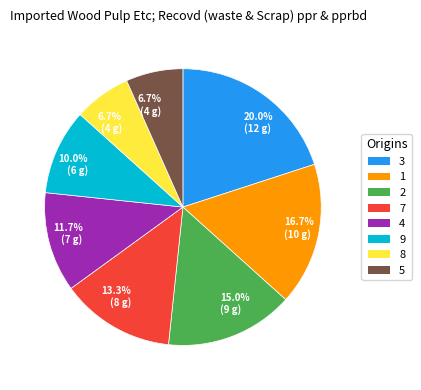

Is there a majority slice in this chart?

No